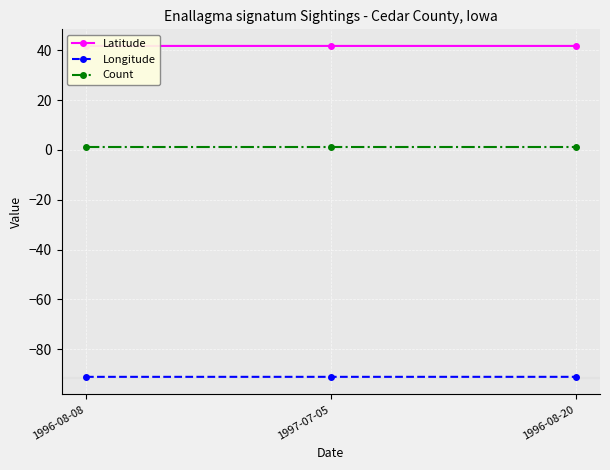

Reading right to left, list all the values displayed in this chart.

Latitude: 41.7	41.7	41.7
Longitude: -91.1	-91.1	-91.1
Count: 1.0	1.0	1.0